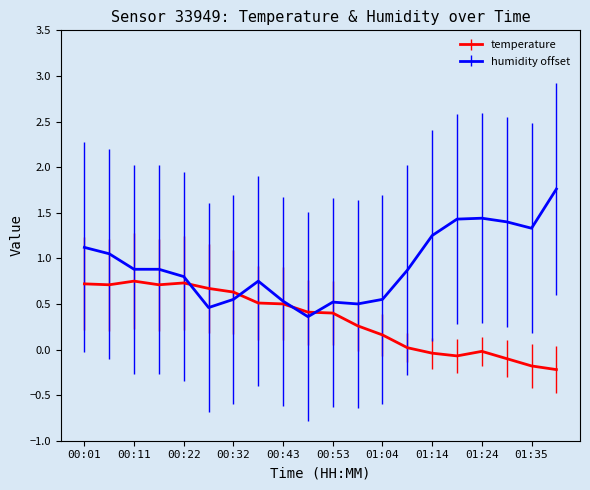

Which series has the largest total across all categories?

humidity offset